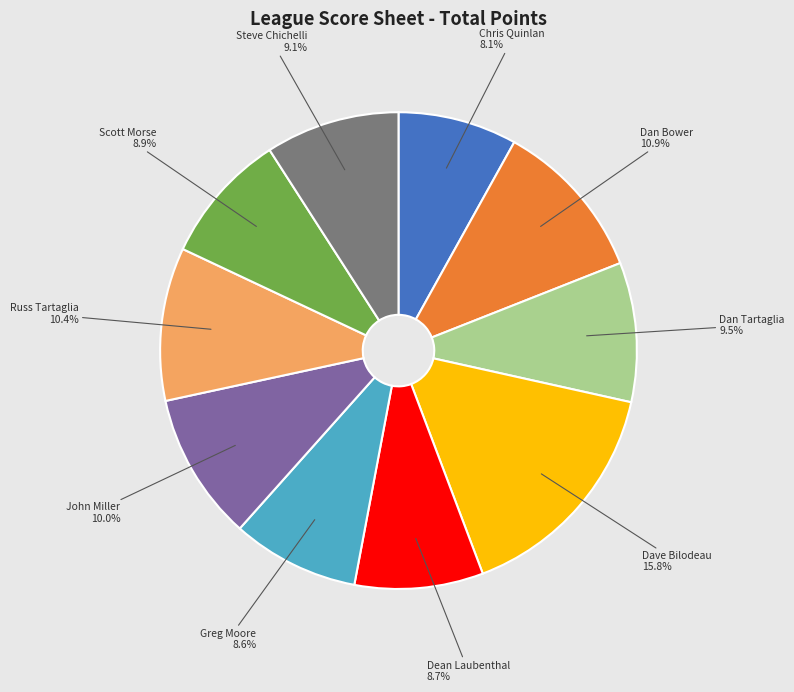

Approximately how many times larger is the value at Chris Quinlan compared to John Miller?

0.8